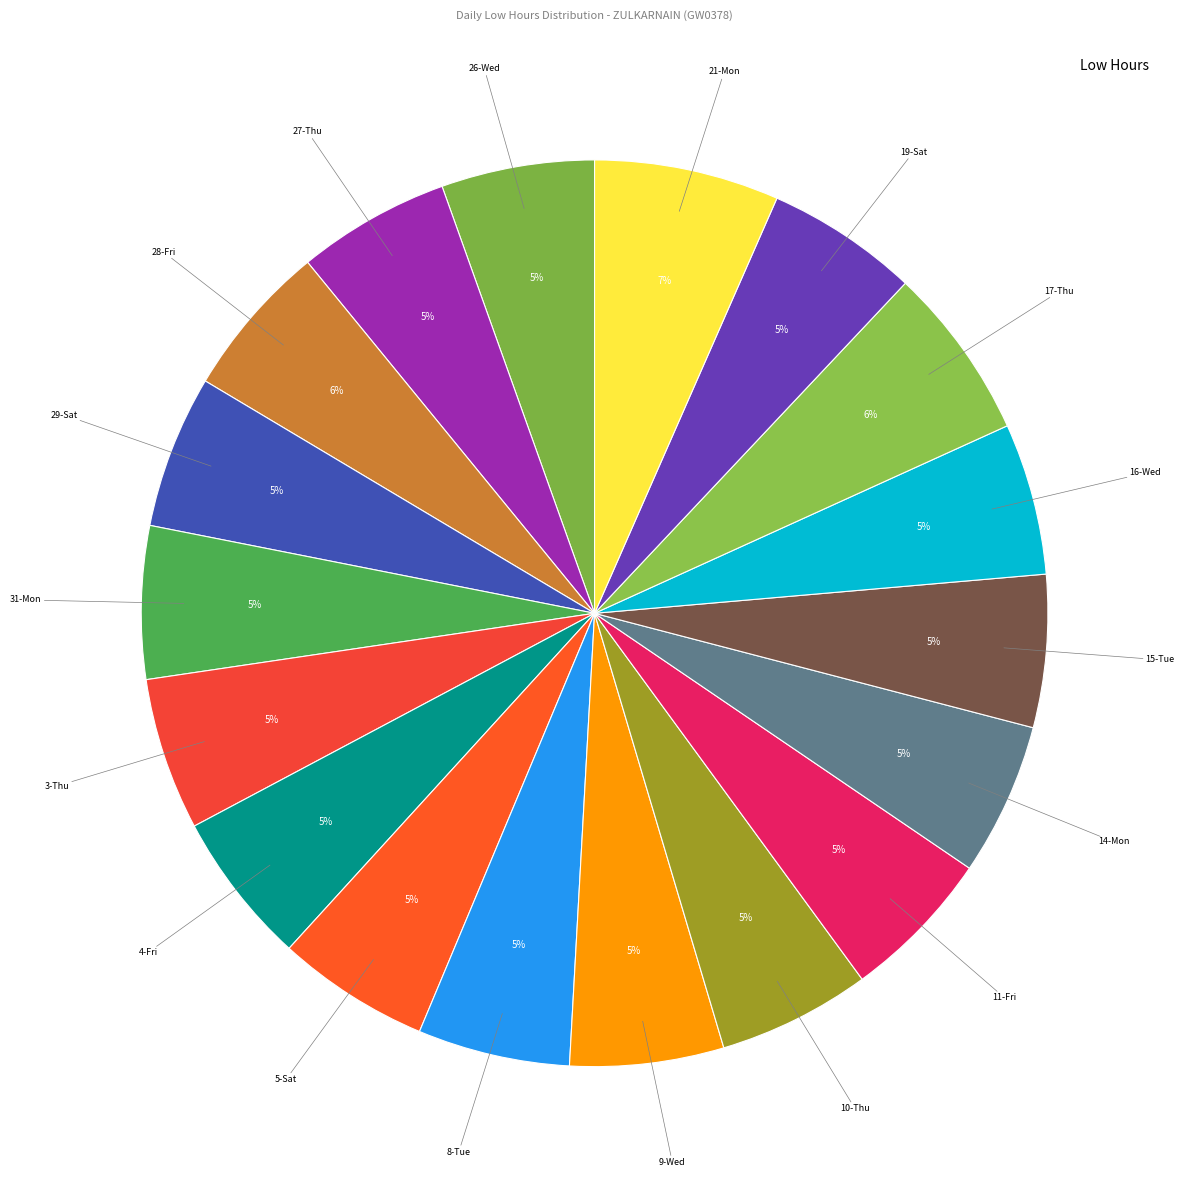

Rank the categories by value from highest to lowest.

21-Mon, 17-Thu, 28-Fri, 9-Wed, 26-Wed, 29-Sat, 4-Fri, 5-Sat, 27-Thu, 31-Mon, 10-Thu, 11-Fri, 14-Mon, 15-Tue, 3-Thu, 19-Sat, 8-Tue, 16-Wed